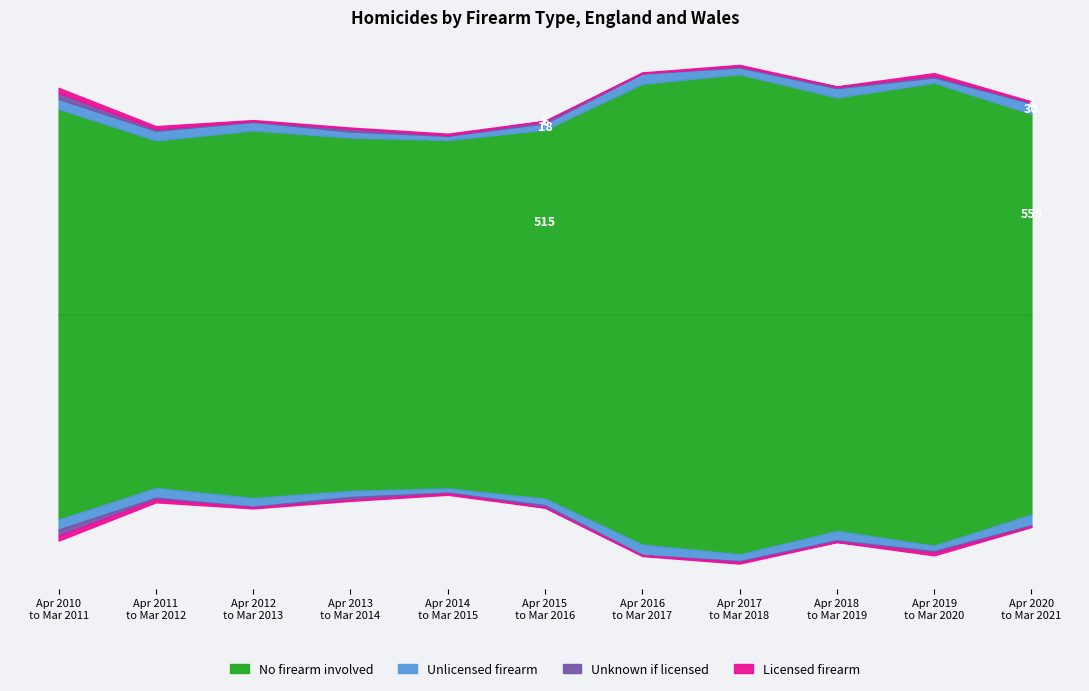

What is the label of the 10th point from the left?

Apr 2019
to Mar 2020